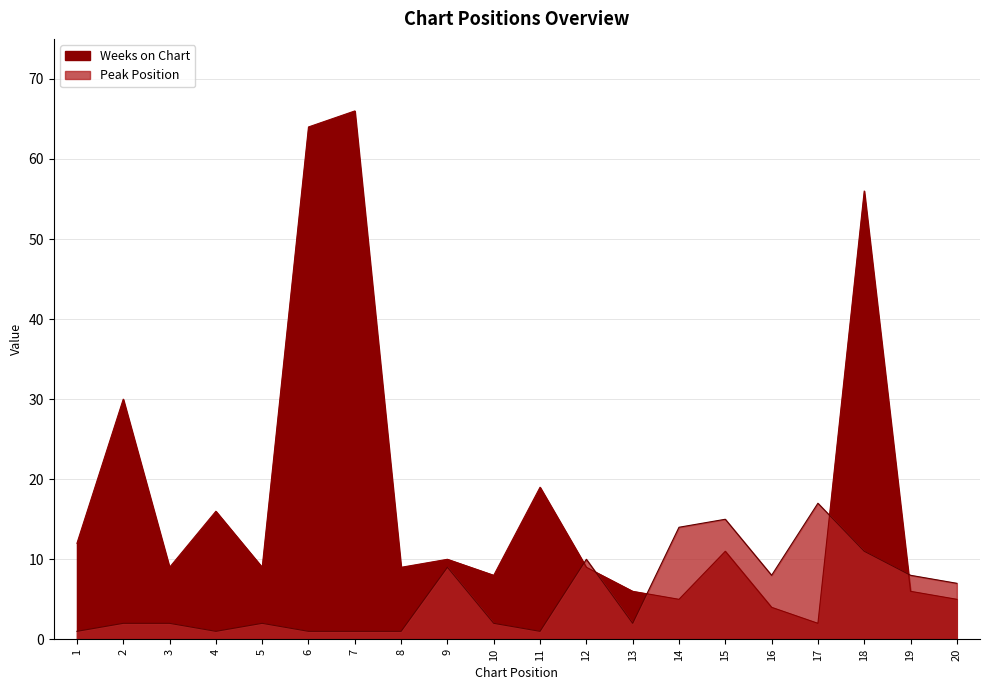

At which label does Peak Position first exceed 2?

9